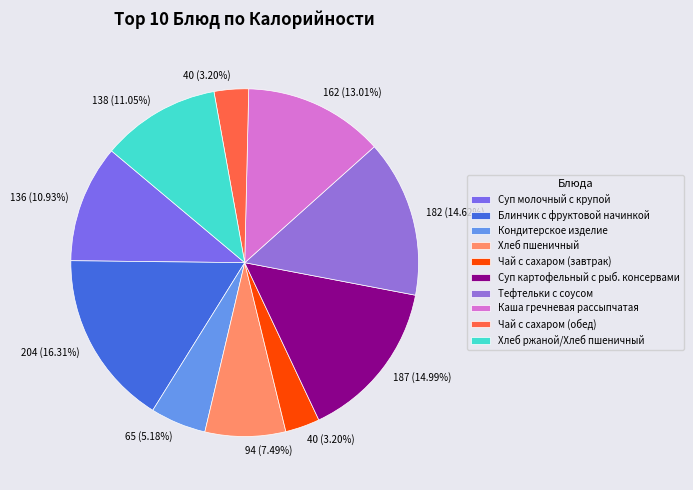

Is there any slice that represents more than half of the pie?

No